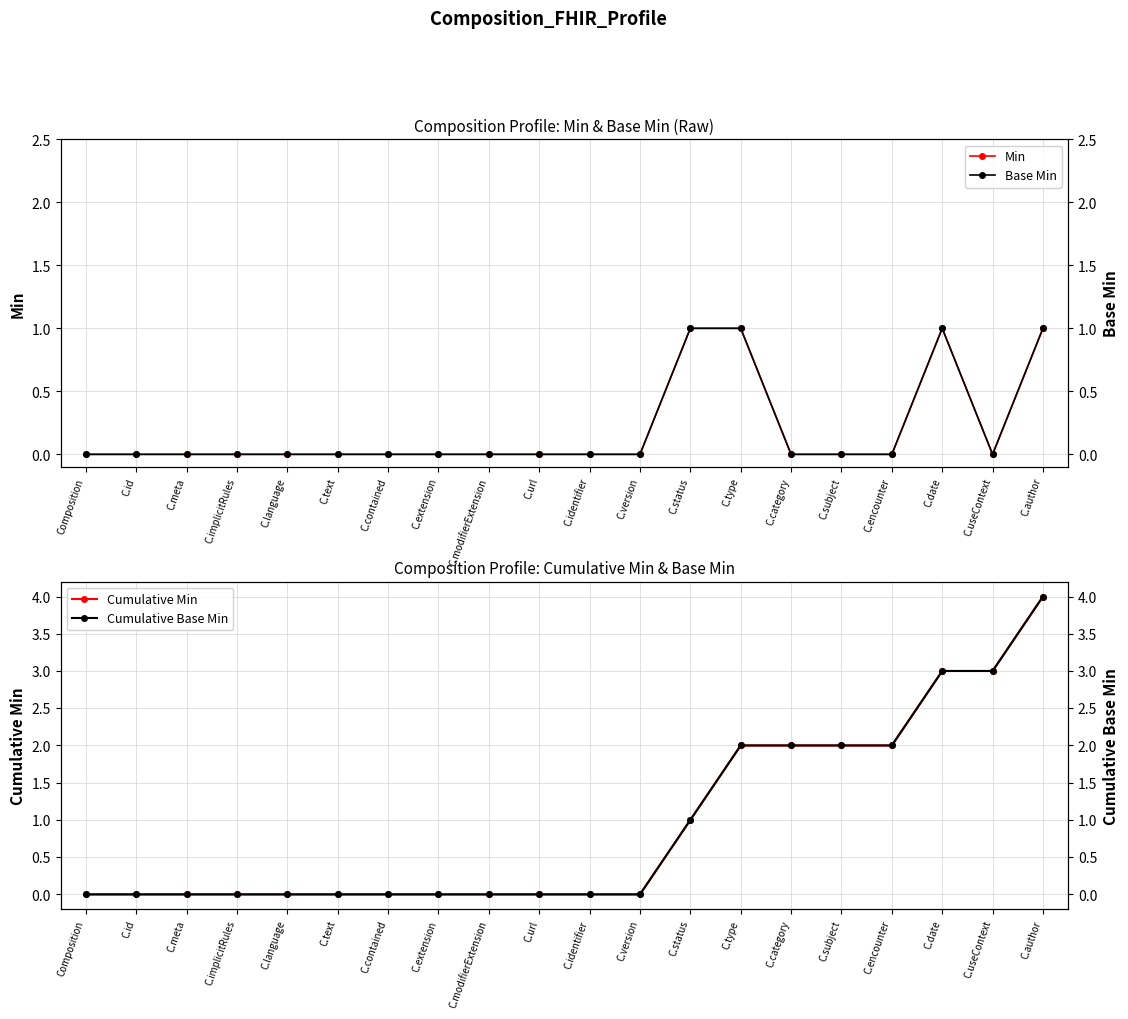

Which series has the widest spread of values?

Cumulative Min